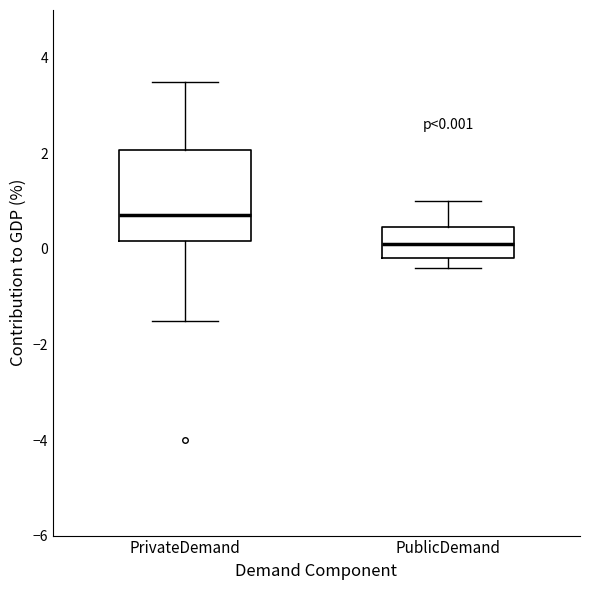

Which box is the tallest, from its lower edge to its upper edge?

PrivateDemand